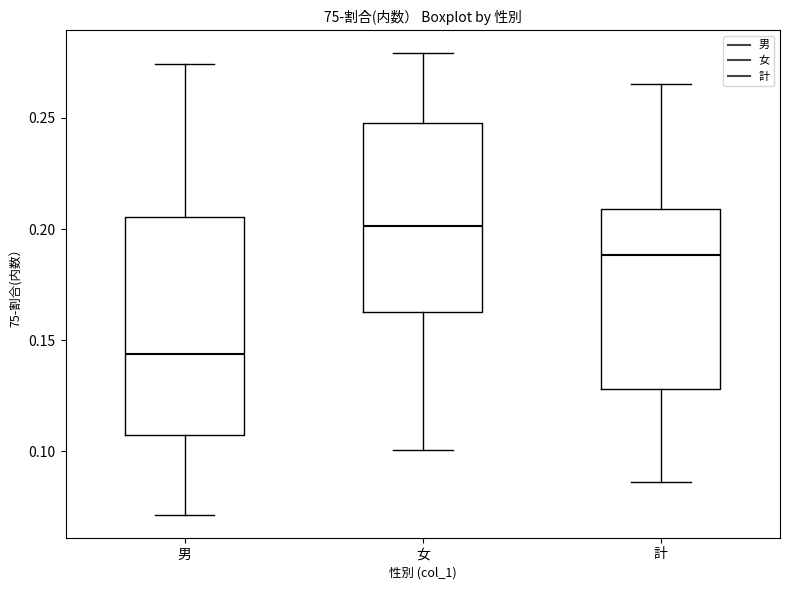

Which box's median line is the highest?

女